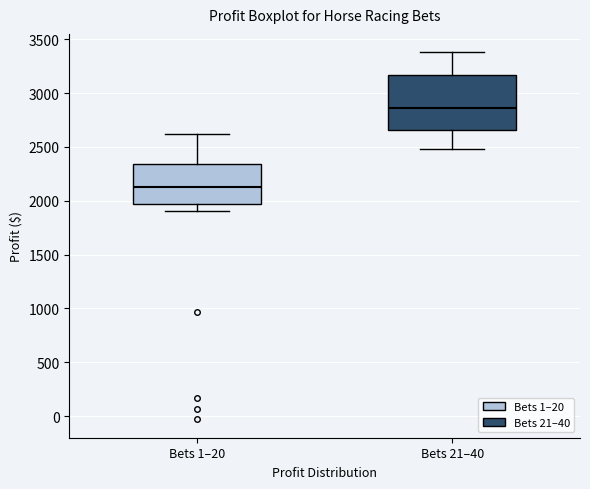

Reading left to right, transcribe this box plot: for each box, give where its median line is, the range the box spans, and where its two whiskers end, as read against the y-axis. The values are not printed on the chart, so give them approximately, as read against the axis.

Bets 1–20: median 2150, box 1950 to 2350, whiskers 1900 to 2600
Bets 21–40: median 2850, box 2650 to 3150, whiskers 2500 to 3400